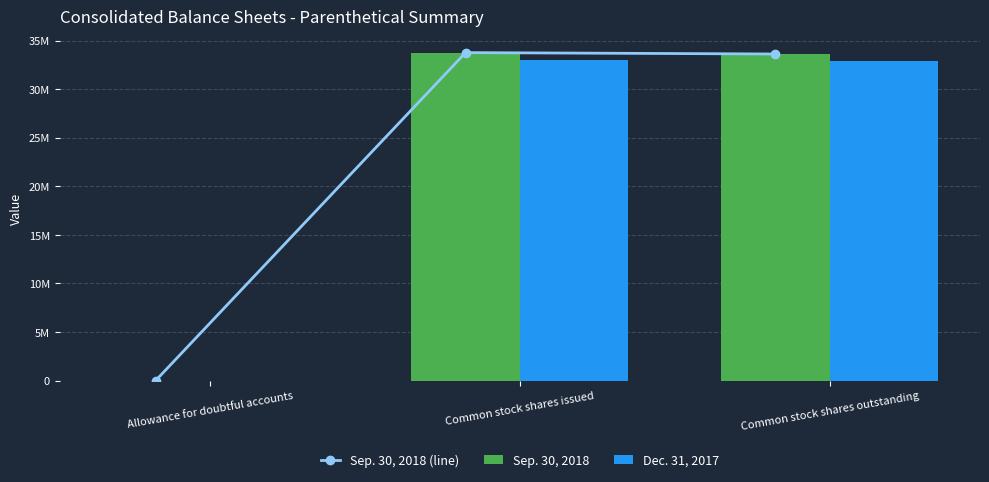

What is the difference between the highest and lowest values at Common stock shares issued?

741849